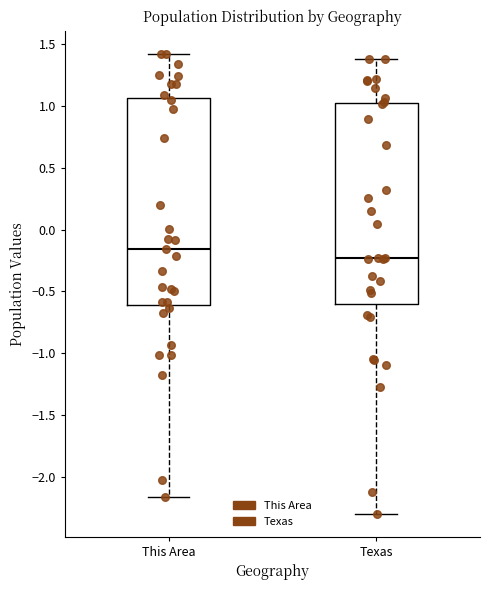

Reading left to right, transcribe this box plot: for each box, give where its median line is, the range the box spans, and where its two whiskers end, as read against the y-axis. The values are not printed on the chart, so give them approximately, as read against the axis.

This Area: median -0.15, box -0.60 to 1.05, whiskers -2.15 to 1.40
Texas: median -0.25, box -0.60 to 1.00, whiskers -2.30 to 1.40